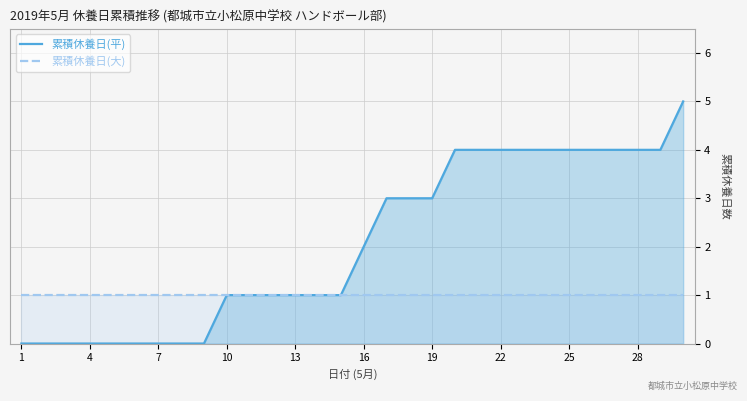

Count the number of categories in the chart.

30